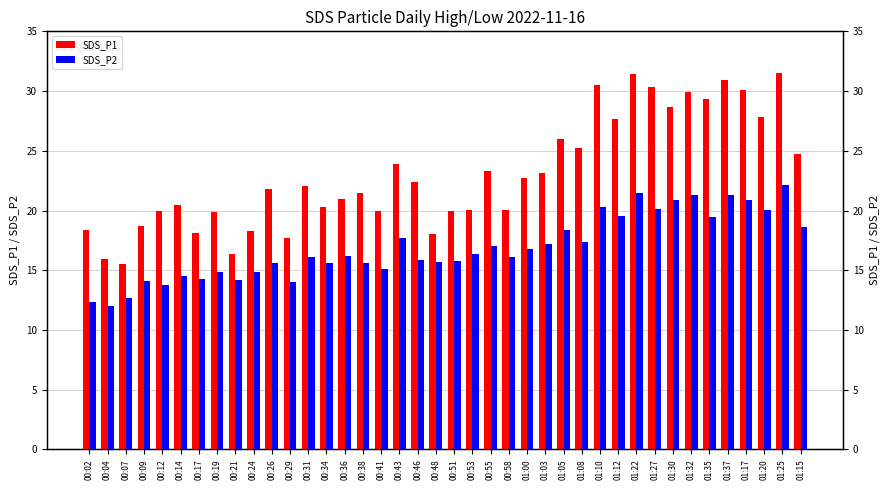

Where is SDS_P2 nearest to the value 17?

00:55